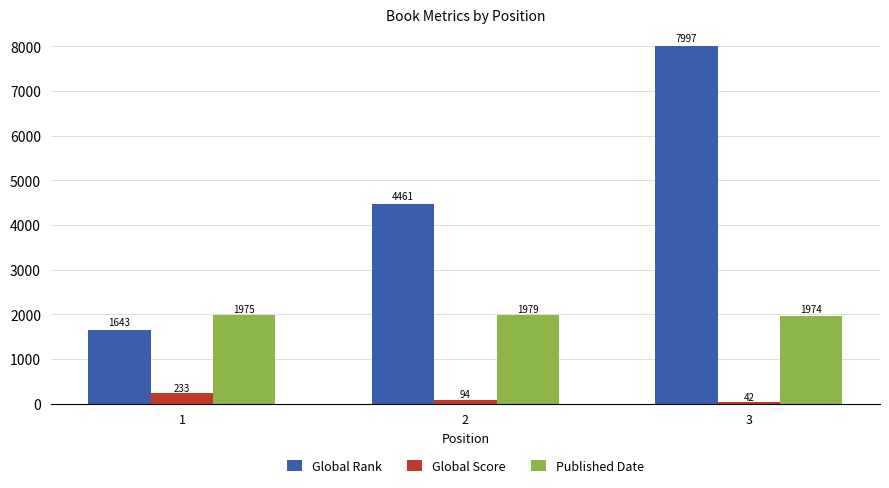

The value of Published Date at 1 is 1975. True or false?

True